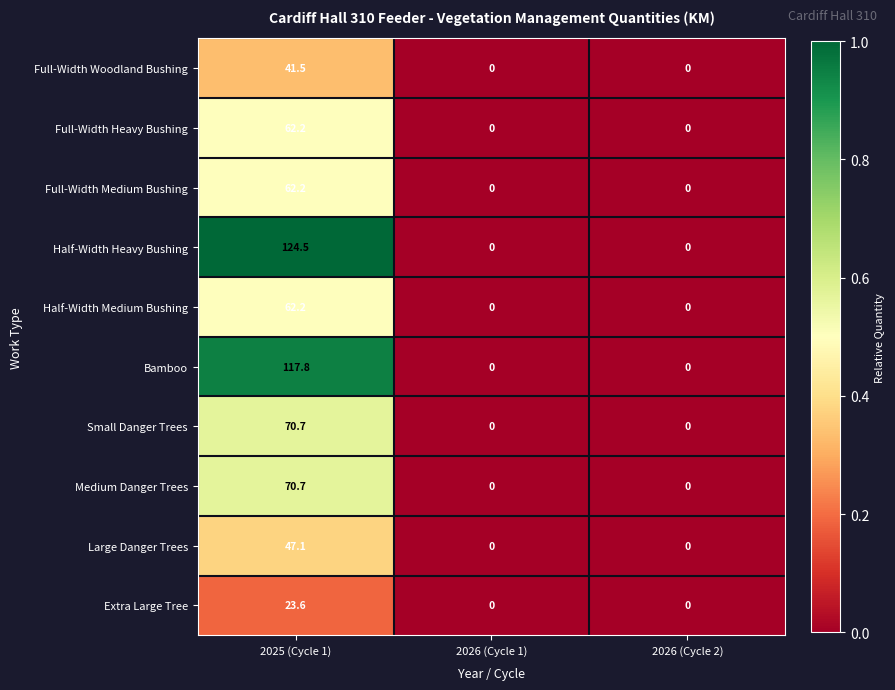

What is the difference between the Full-Width Woodland Bushing values at 2025 (Cycle 1) and 2026 (Cycle 1)?

41.5